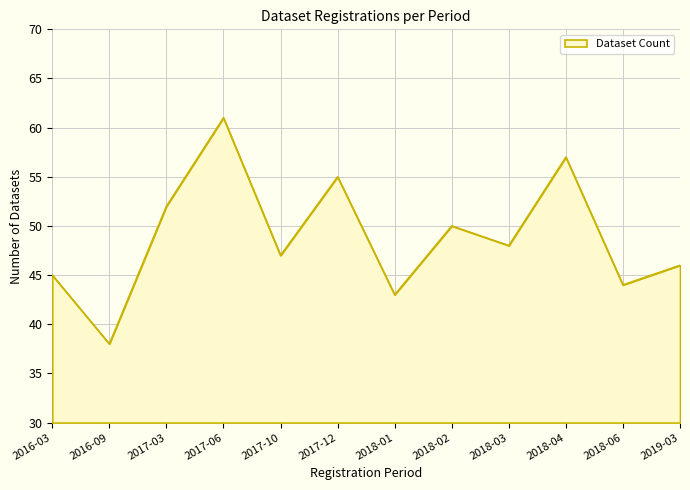

Rank the categories by value from highest to lowest.

2017-06, 2018-04, 2017-12, 2017-03, 2018-02, 2018-03, 2017-10, 2019-03, 2016-03, 2018-06, 2018-01, 2016-09